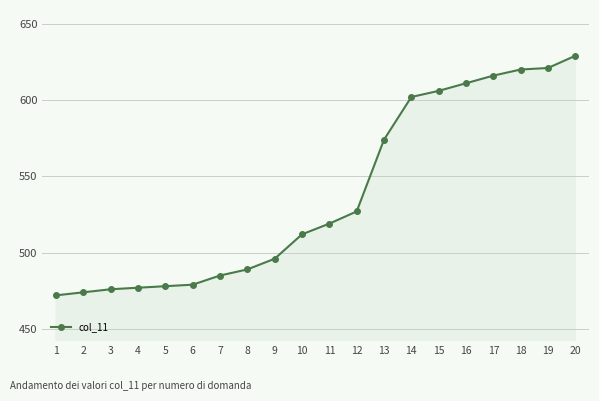

What is the smallest value displayed?

472